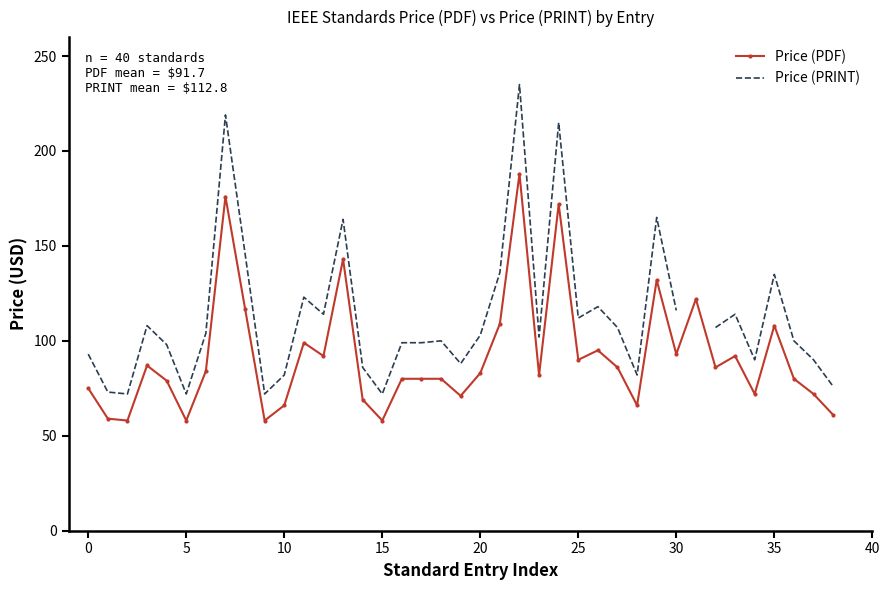

What is the label of the 27th point from the left?

26